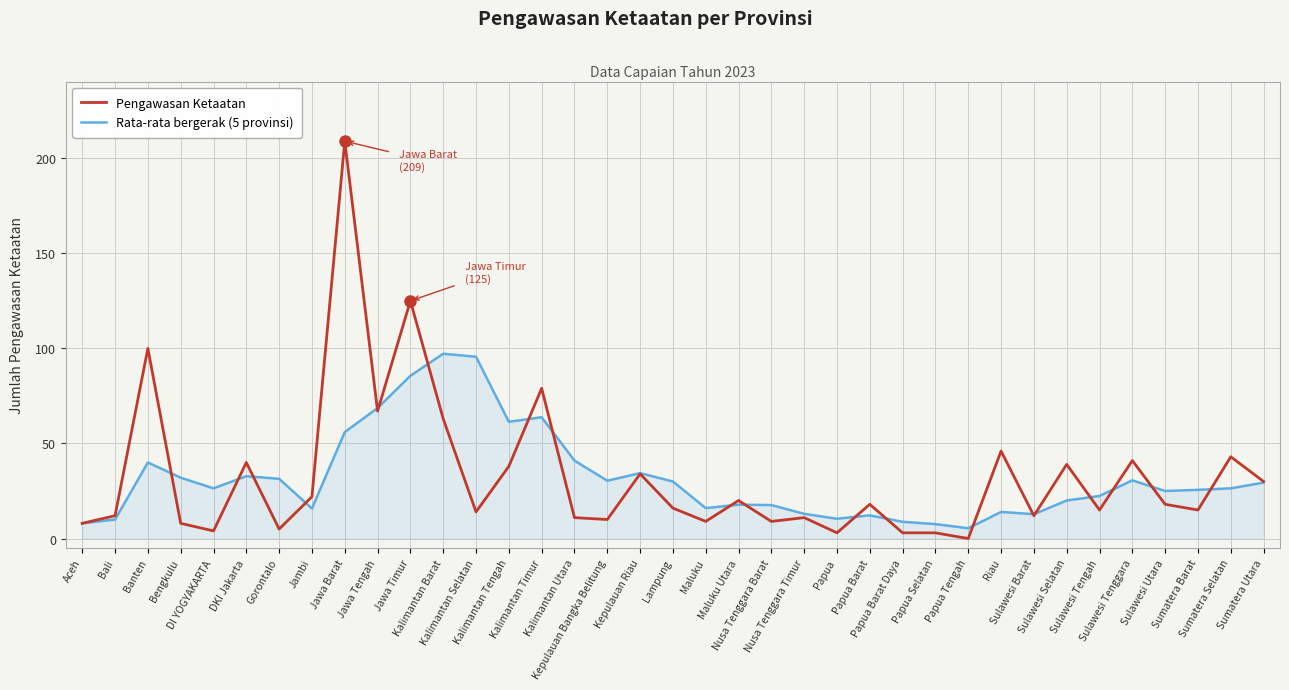

Rank the series by their maximum value, from lowest to highest.

Rata-rata bergerak (5 provinsi), Pengawasan Ketaatan